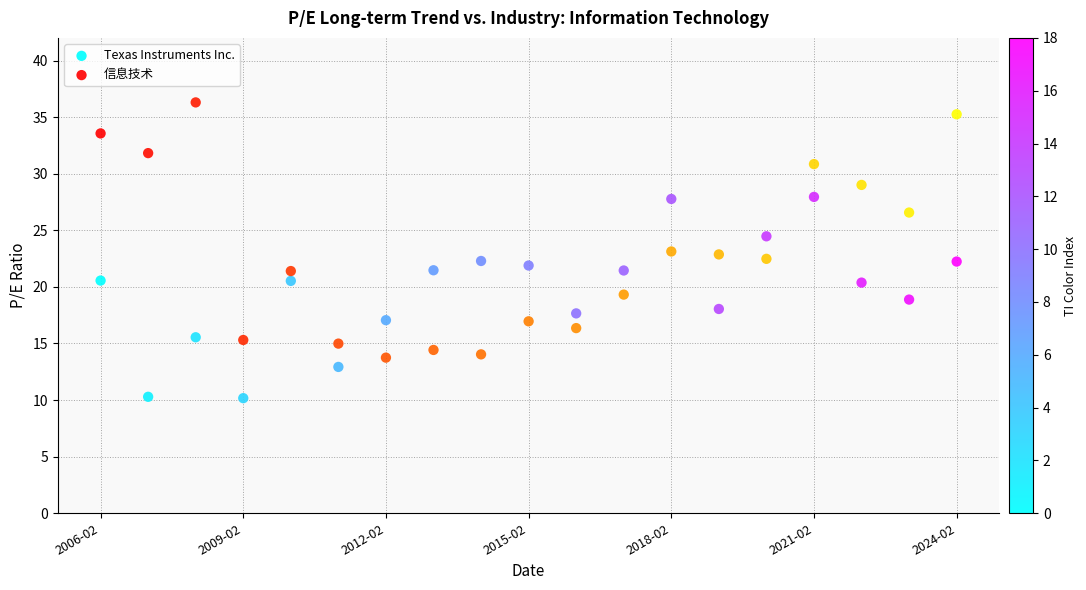

Which series contains the lowest Y value?

Texas Instruments Inc.